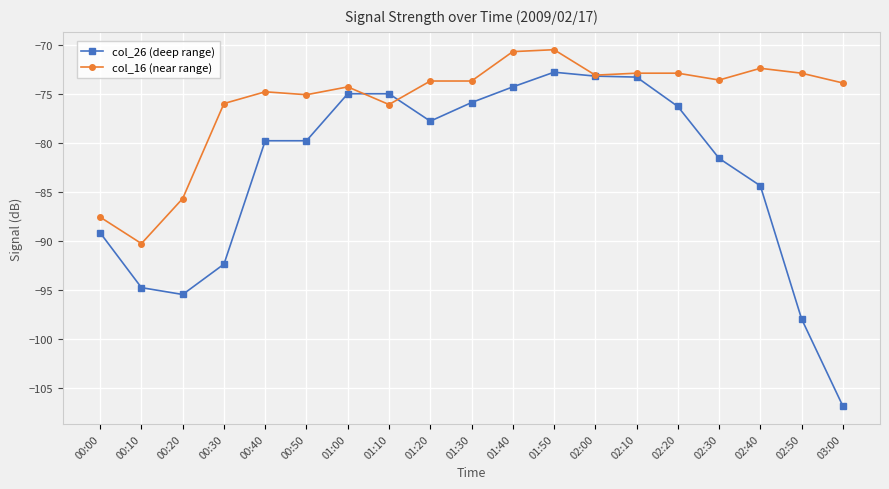

What is the label of the 8th point from the right?

01:50